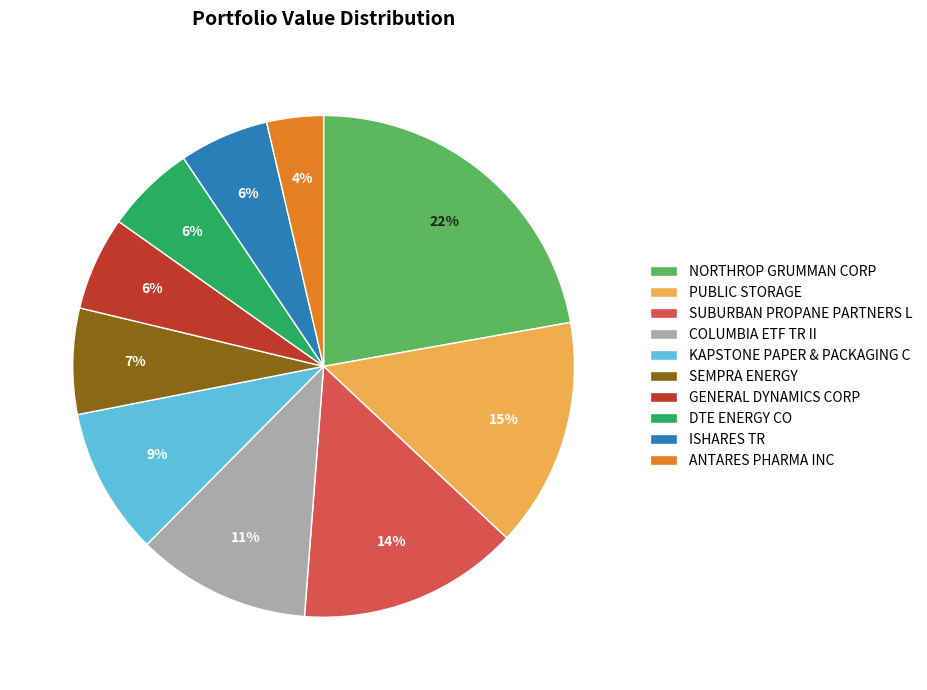

Does GENERAL DYNAMICS CORP account for over 50% of the chart?

No